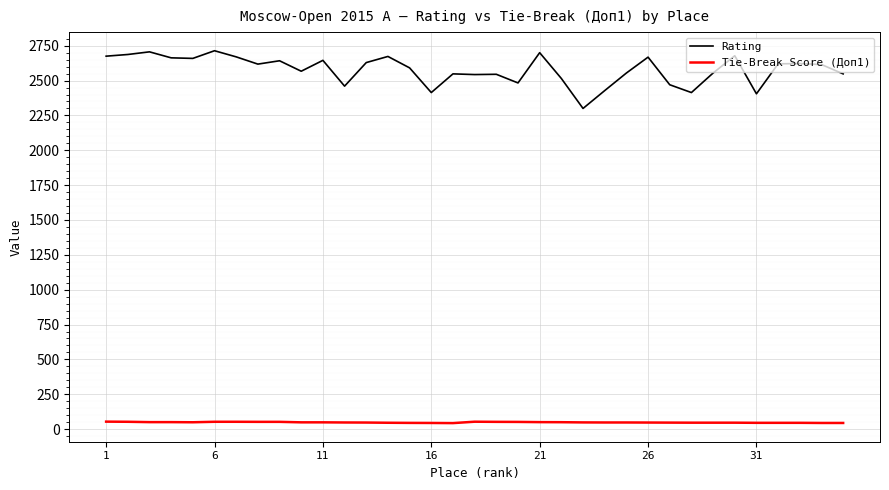

What is the smallest value displayed?

43.0